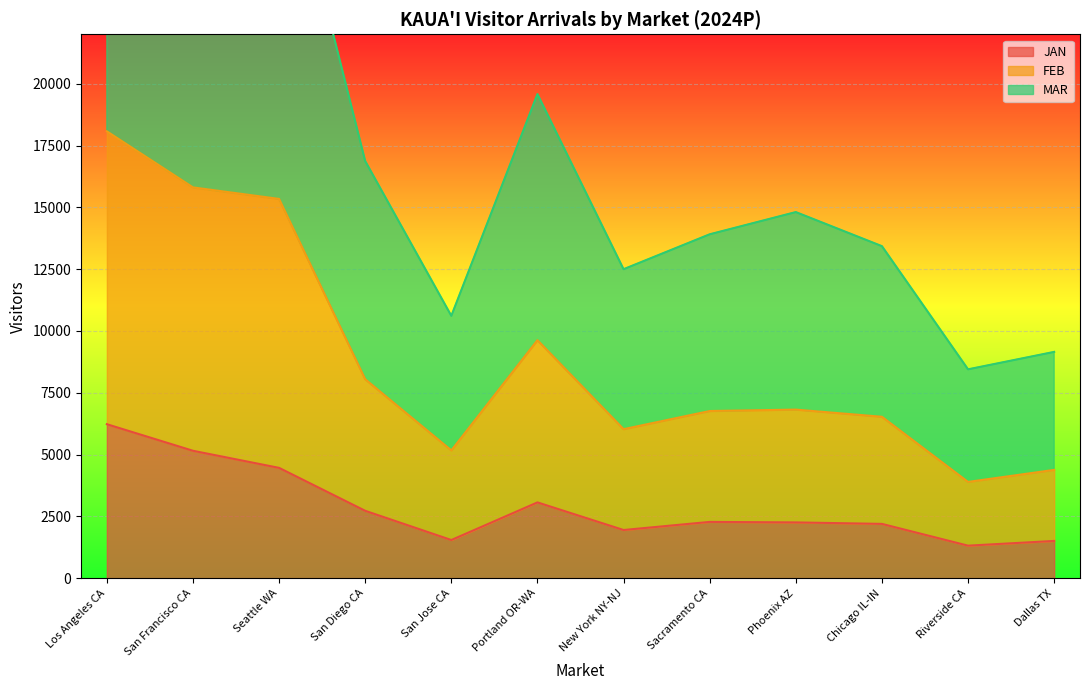

List the series in order of their peak value, lowest first.

JAN, FEB, MAR